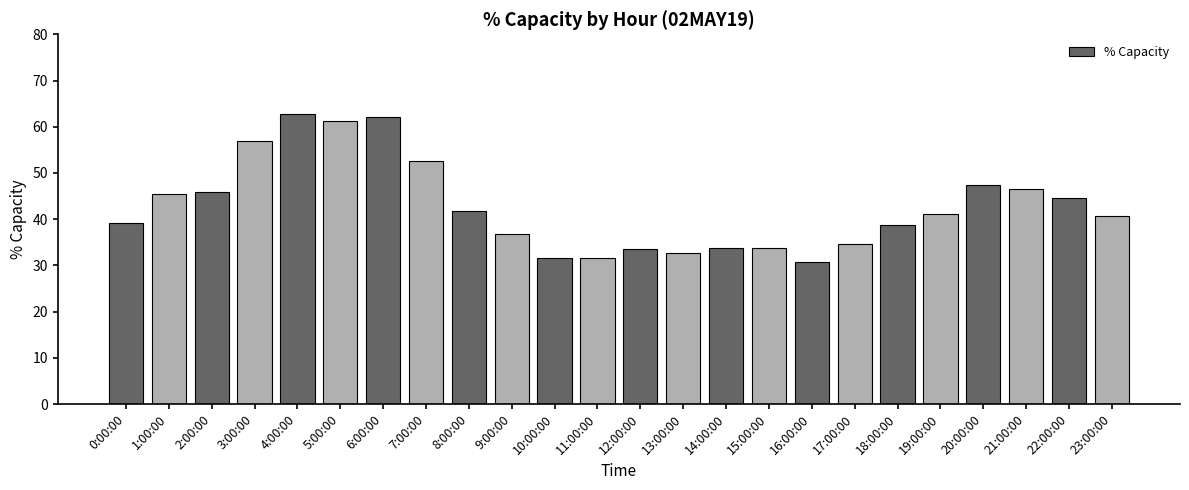

True or false: the data shows 44.6 at 22:00:00.

True